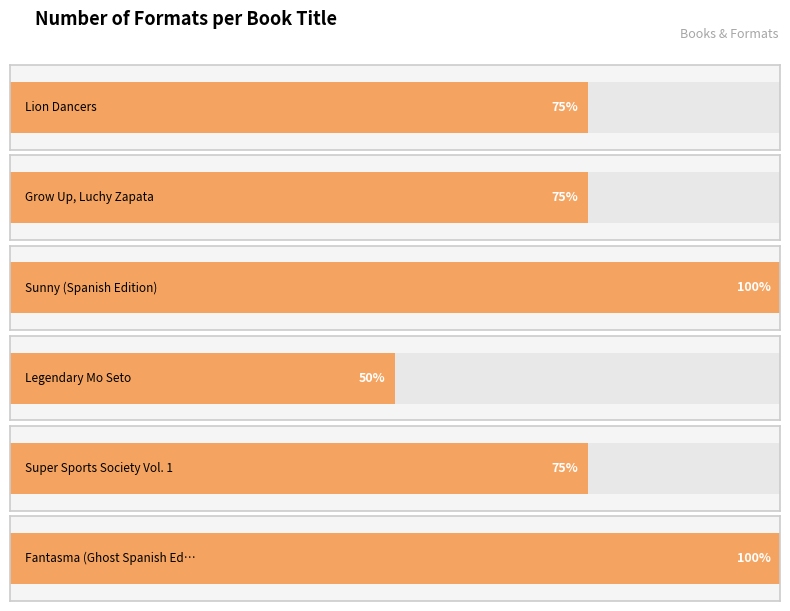

What is the sum of the values at Grow Up, Luchy Zapata and Fantasma (Ghost Spanish Edition)?

7